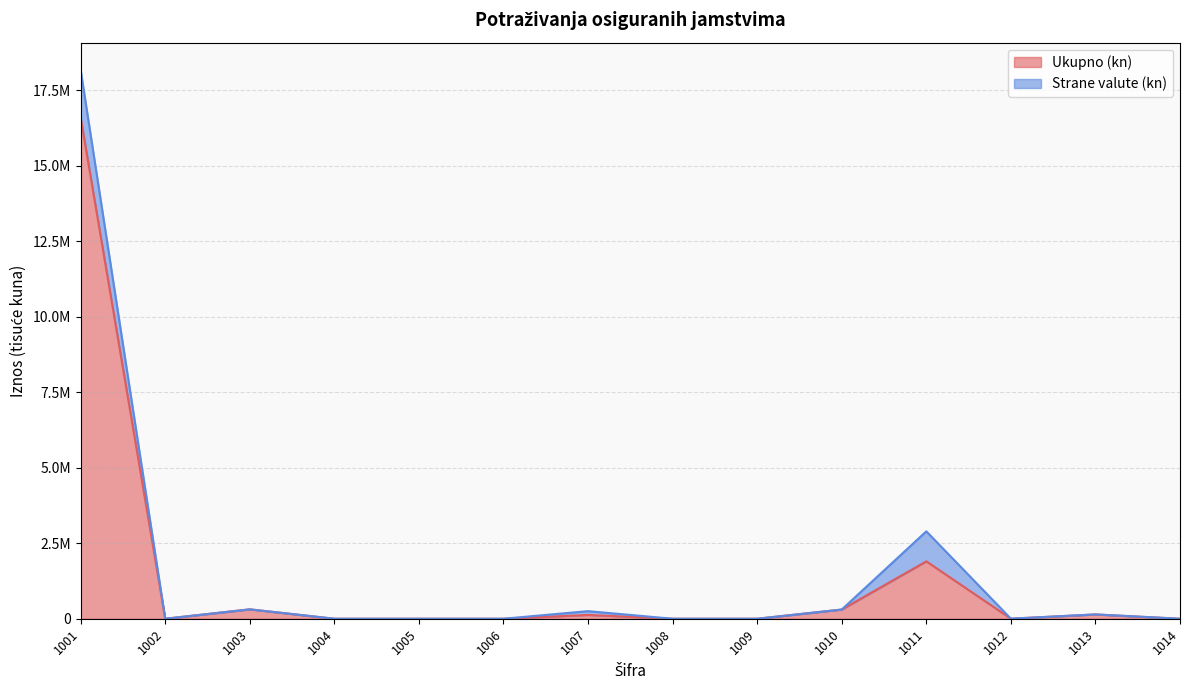

What is the difference between the maximum and minimum values?

16586787